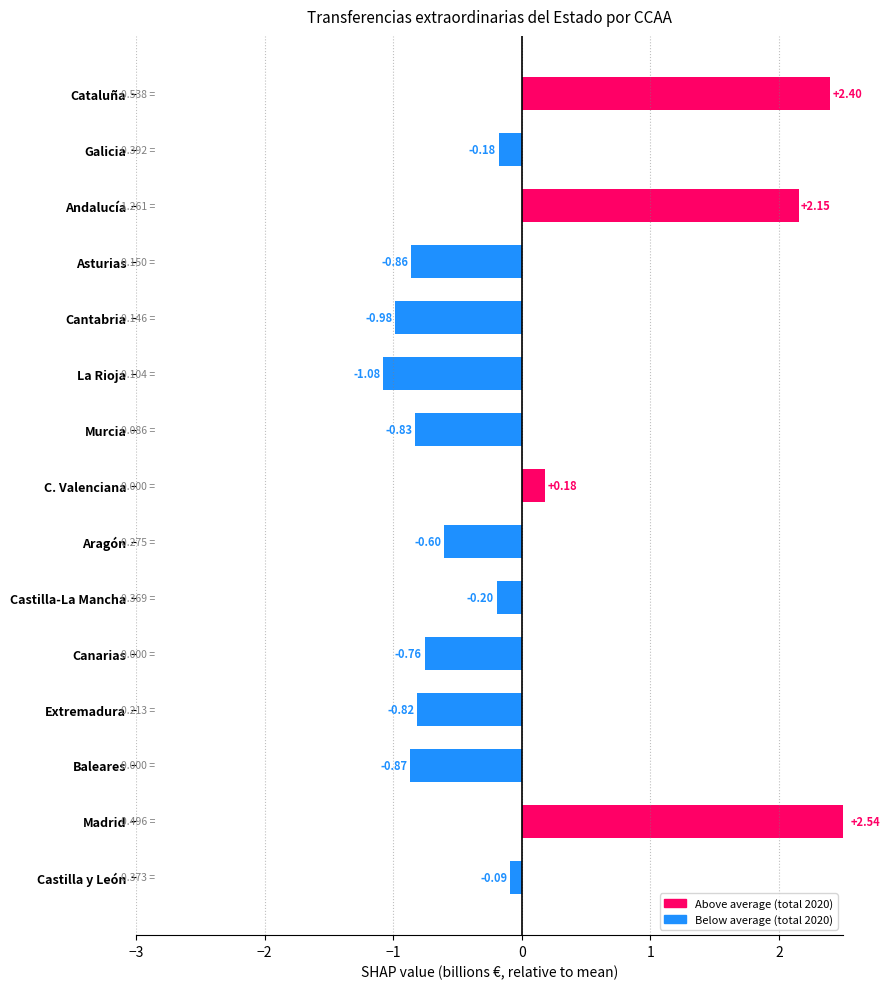

How many distinct data groups are displayed?

1